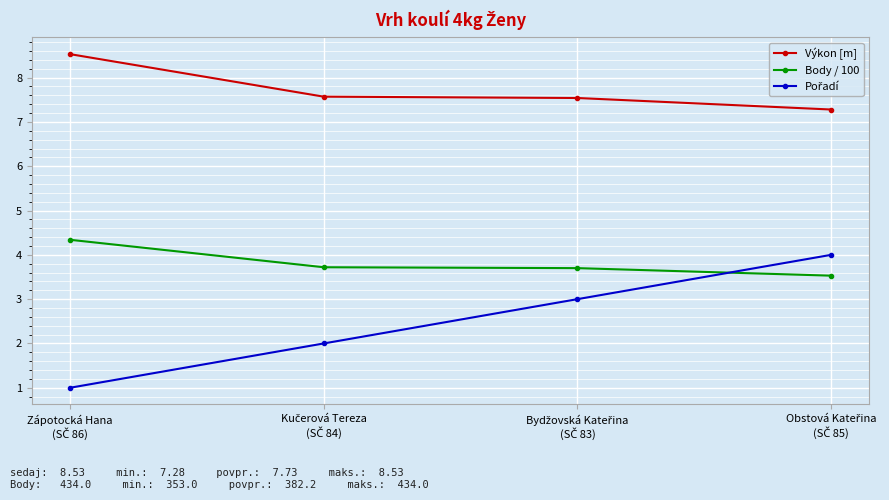

How many series are shown in this chart?

3